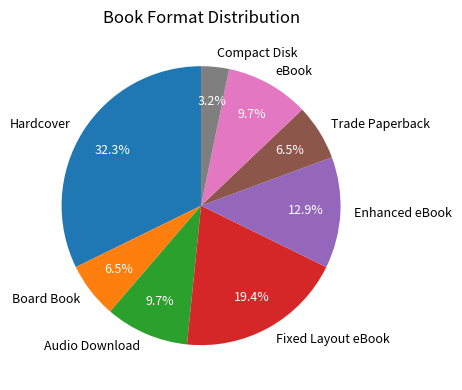

True or false: Enhanced eBook accounts for 1% of the total.

False